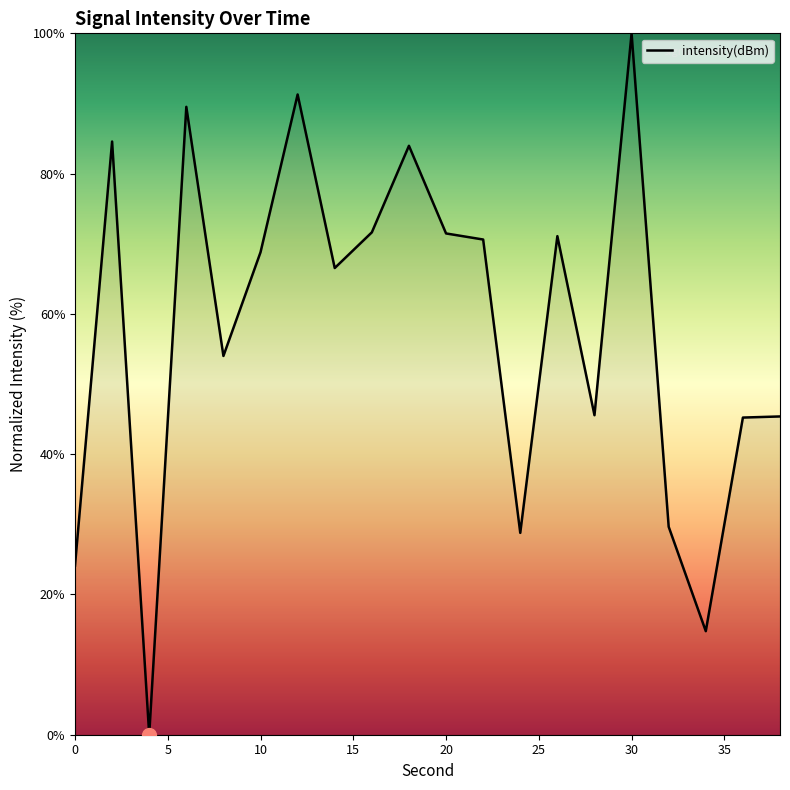

What is the average value?

57.8